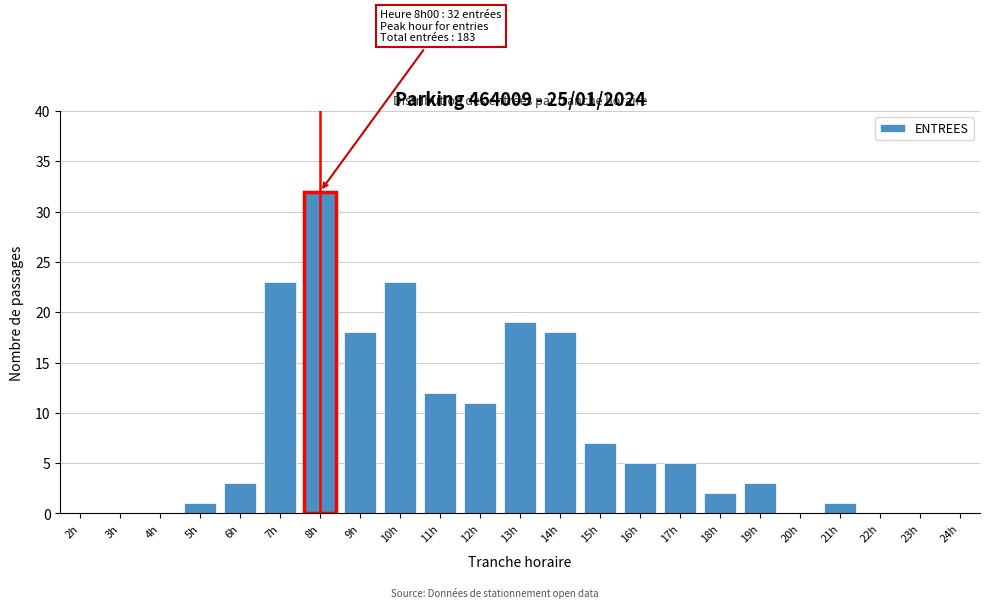

Reading left to right, extract all data points from this chart.

2h=0	3h=0	4h=0	5h=1	6h=3	7h=23	8h=32	9h=18	10h=23	11h=12	12h=11	13h=19	14h=18	15h=7	16h=5	17h=5	18h=2	19h=3	20h=0	21h=1	22h=0	23h=0	24h=0